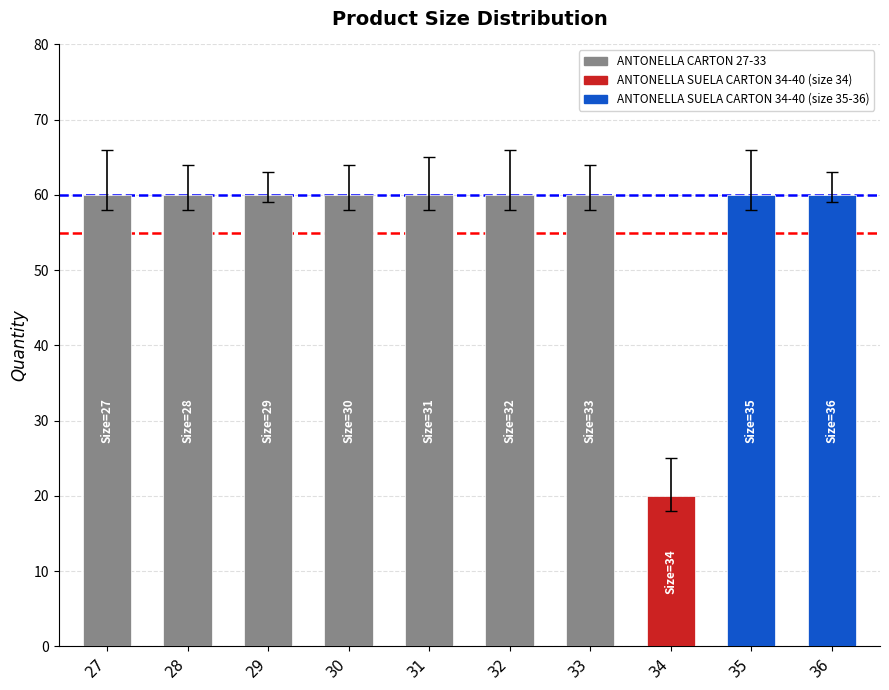

What is the value of the 8th bar from the left?

20